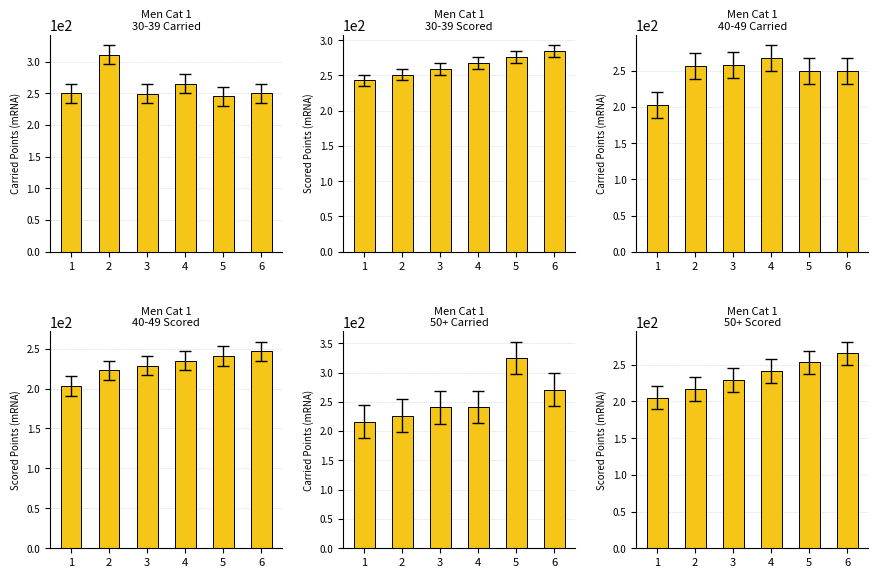

At which category is the sum across all series the highest?

5